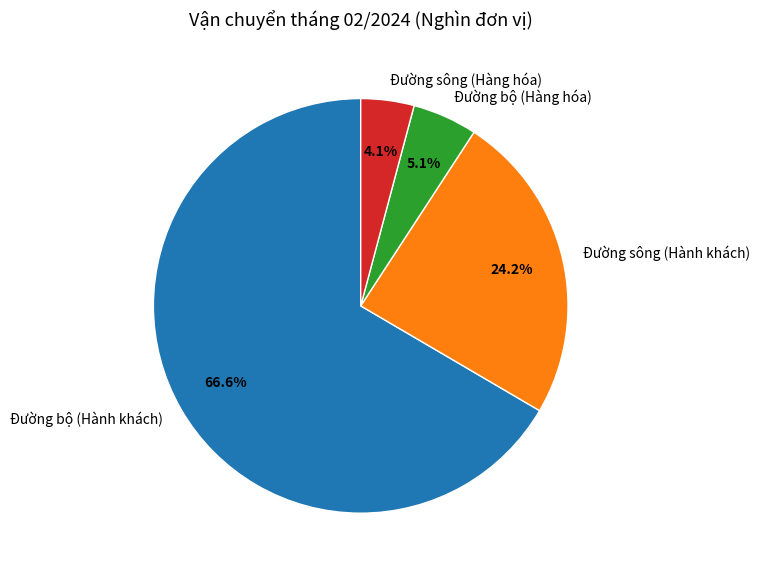

To the nearest percent, what portion does Đường sông (Hành khách) represent?

24%